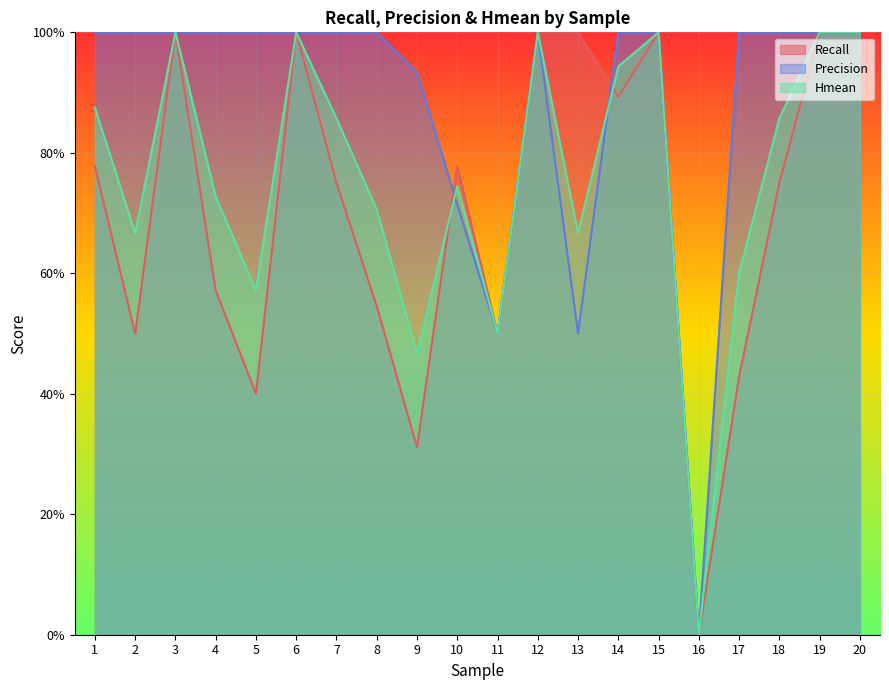

How many interior local peaks does the Recall series have?

4